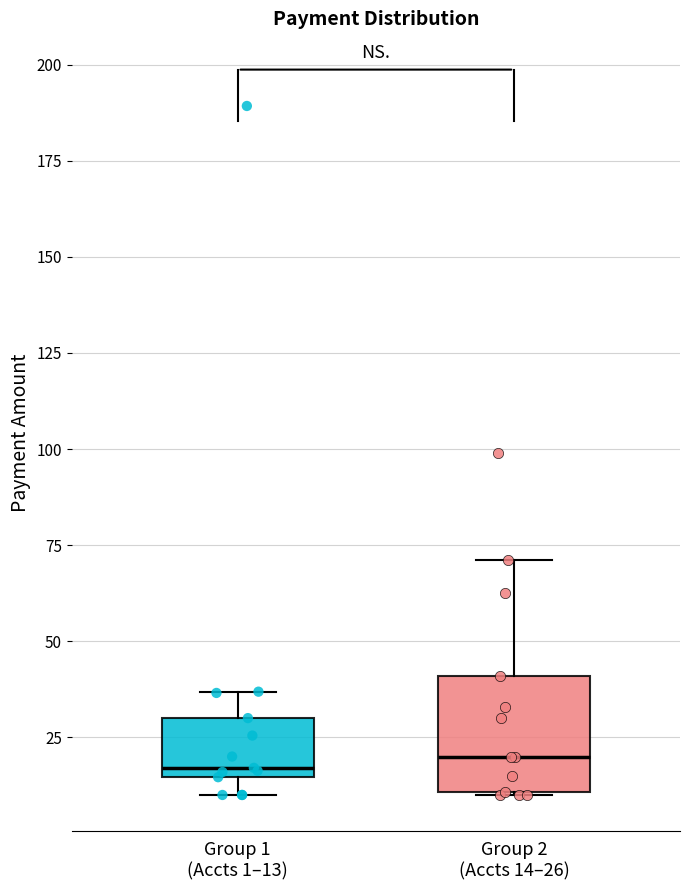

Where is the lower edge of the box for Group 1 (Accts 1–13) on the y-axis? The values are not printed on the chart, so give them approximately, as read against the axis.

15